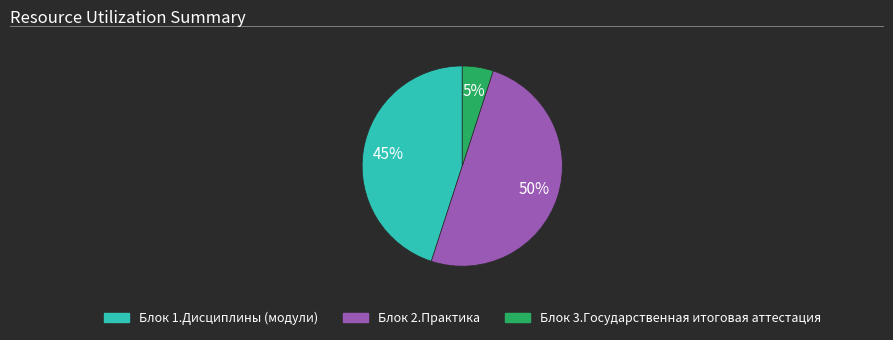

The Блок 3.Государственная итоговая аттестация slice represents 5% of the pie. True or false?

True